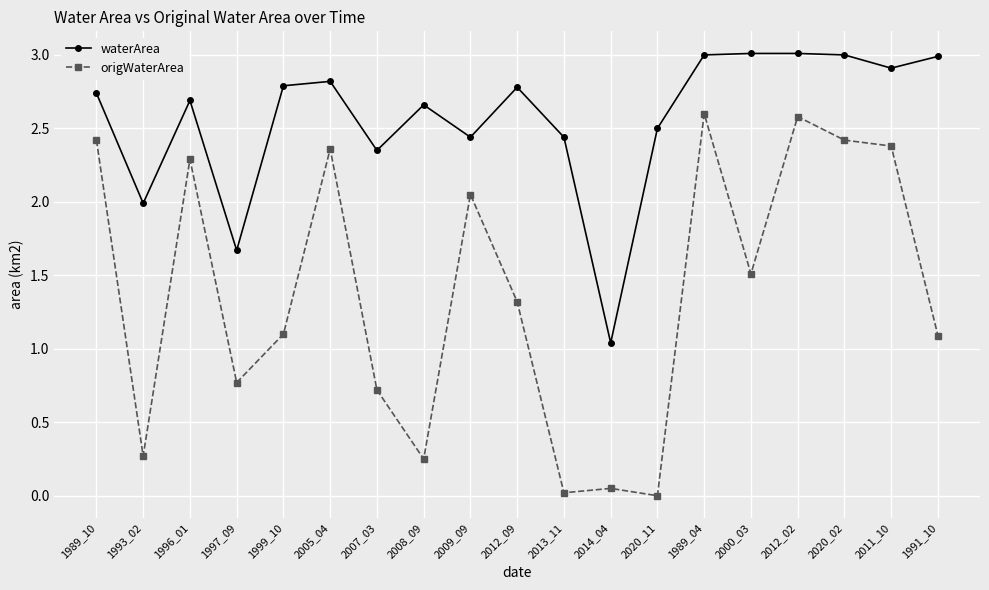

Where is the first local maximum for origWaterArea?

1996_01